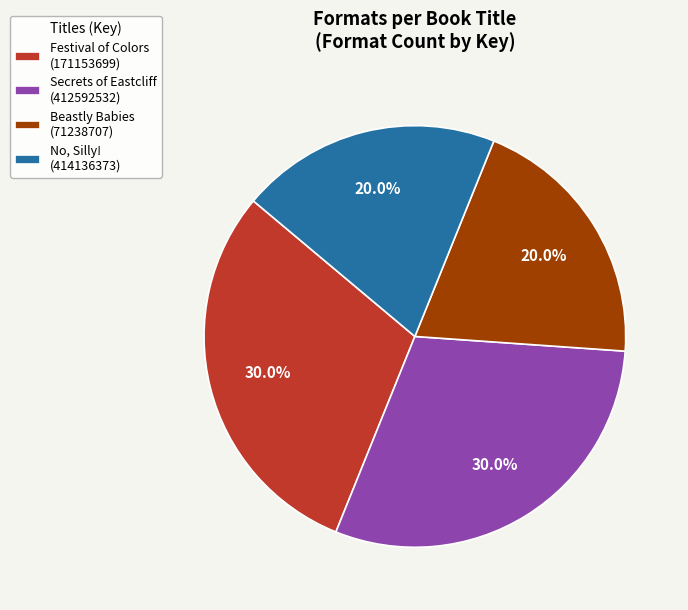

To the nearest percent, what is the difference between the largest and smallest slice percentages?

10%